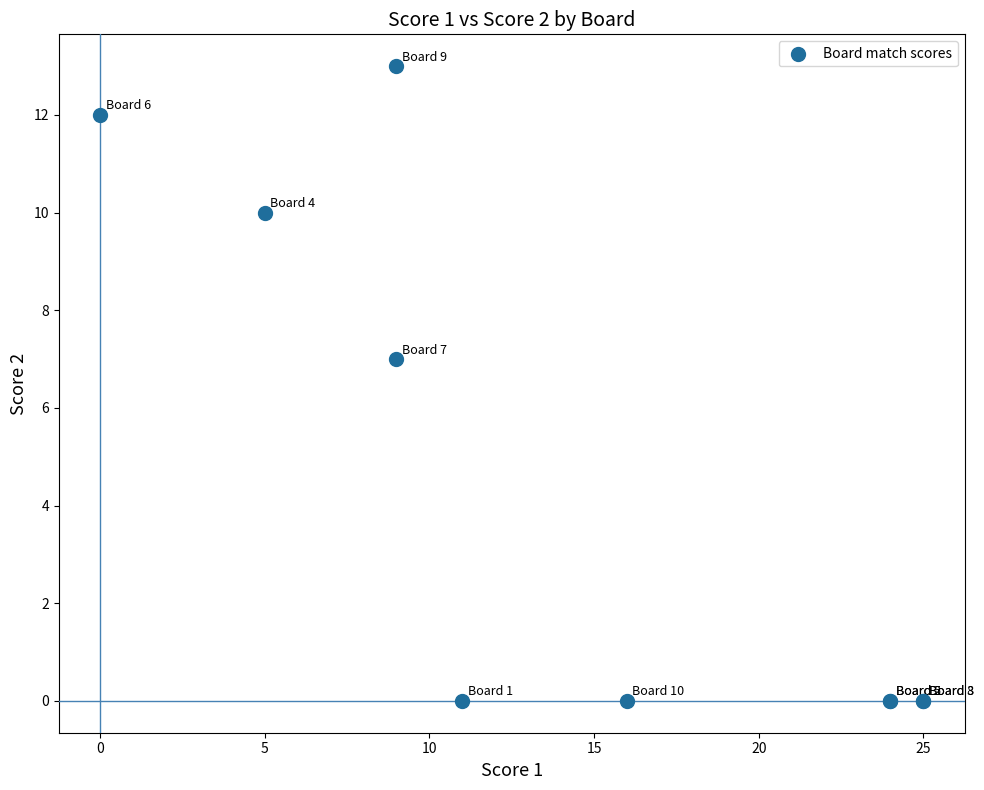

What Y value in the scatter plot is closest to 6?

7